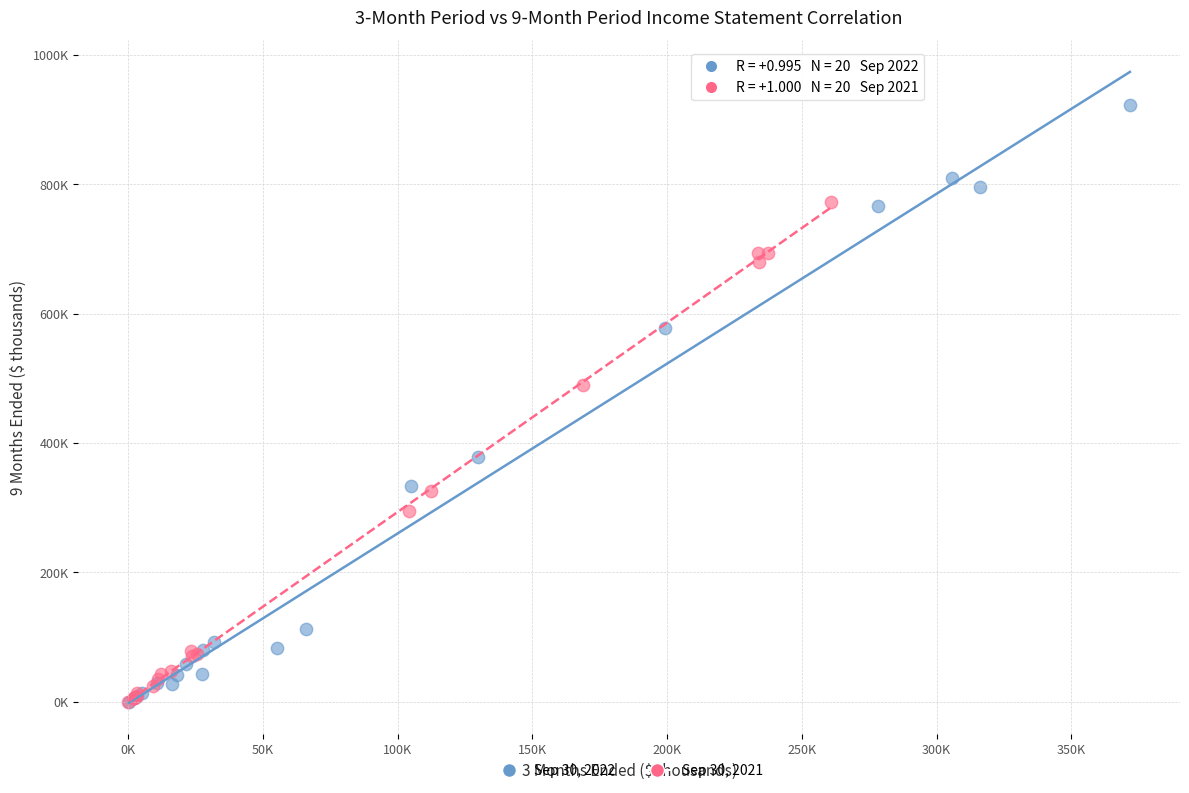

What are all the series names shown in the legend?

Sep 30, 2022, Sep 30, 2021